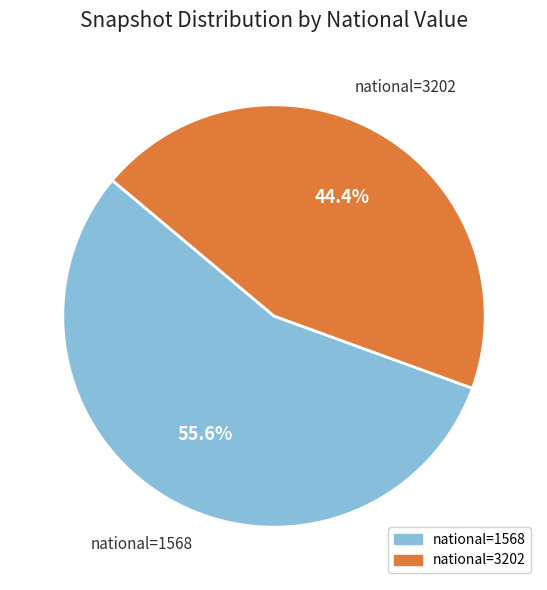

What is the total percentage of national=1568 and national=3202?

100.0%